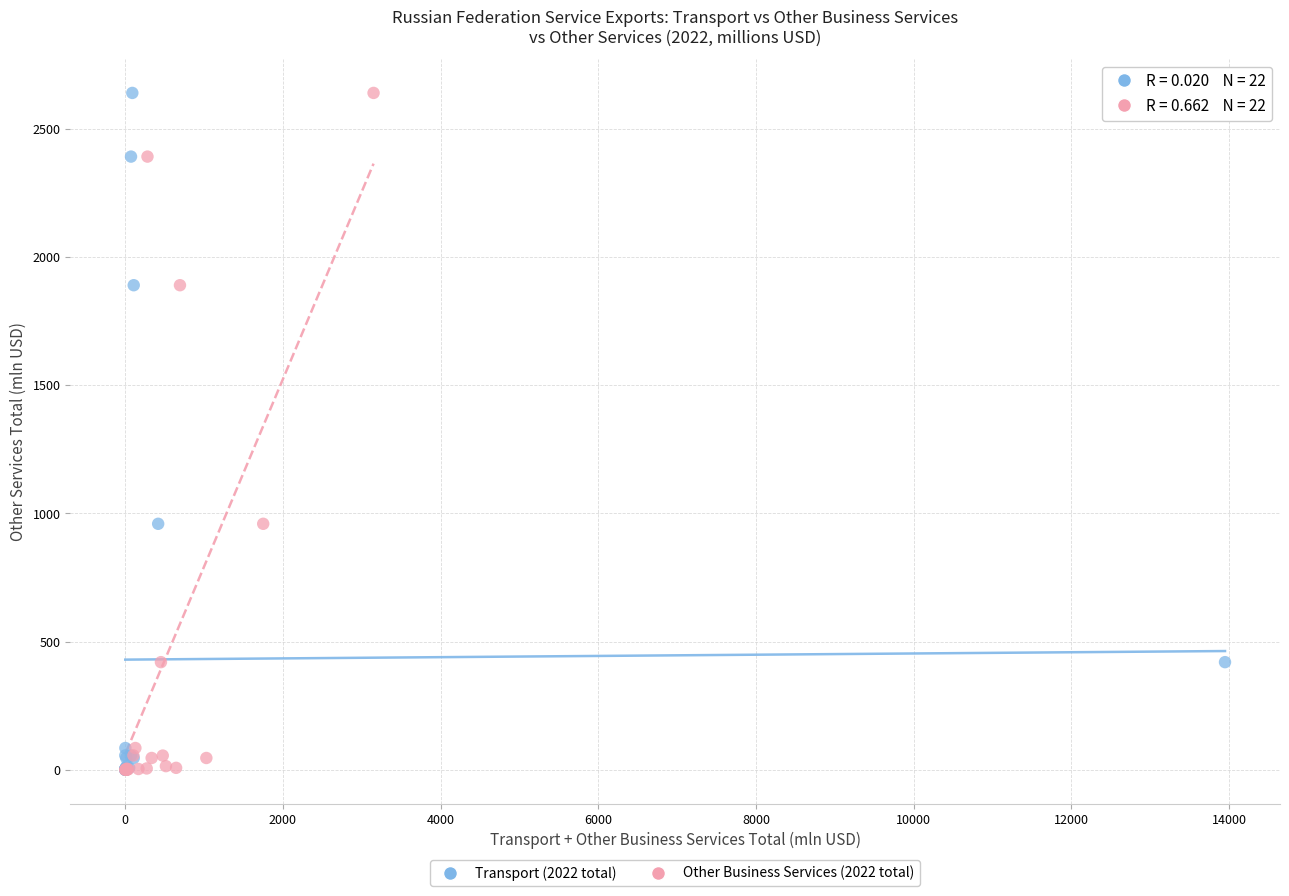

What are all the series names shown in the legend?

Transport (2022 total), Other Business Services (2022 total)